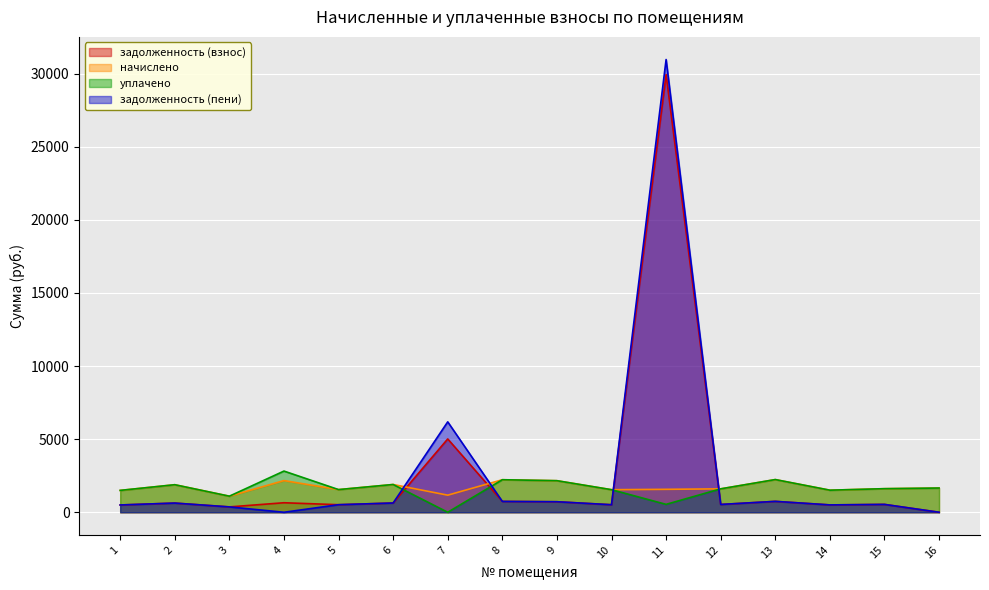

At which category does задолженность (взнос) reach its first local peak?

2